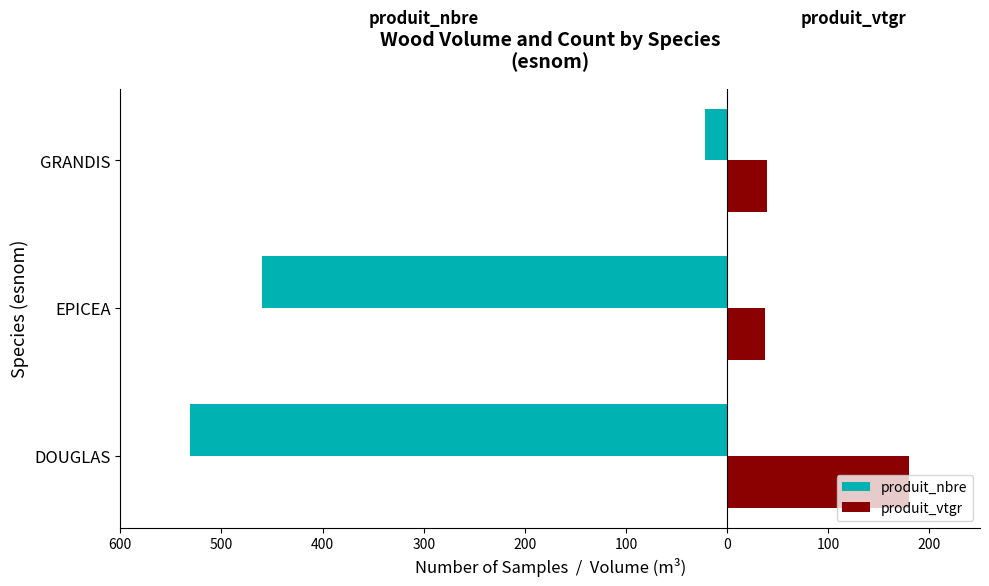

Reading left to right, list all the values displayed in this chart.

produit_nbre: -531.0	-460.0	-22.0
produit_vtgr: 179.4	37.5	39.0